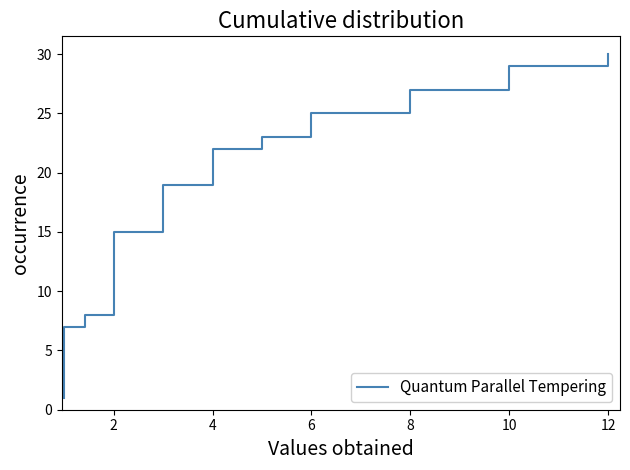

The chart shows a value of 17 at 2. True or false?

False